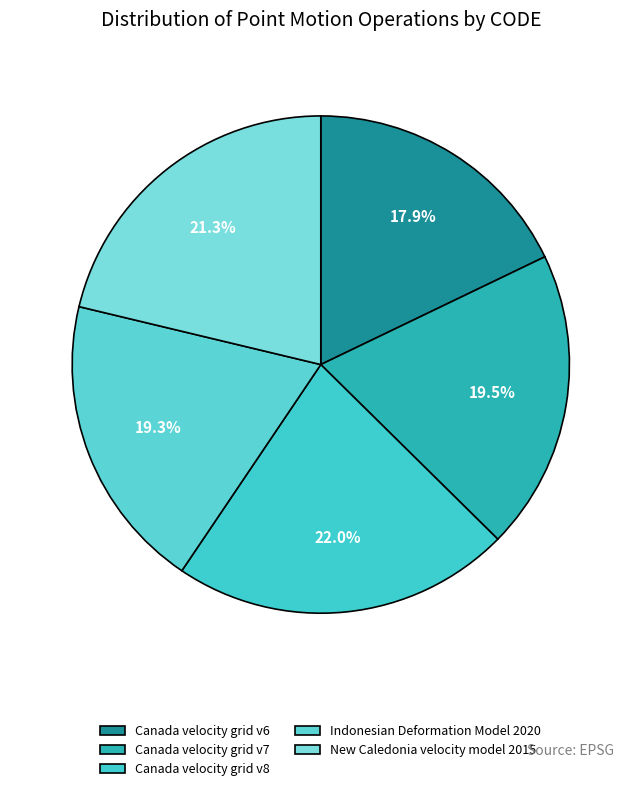

What is the total percentage of Canada velocity grid v8 and Indonesian Deformation Model 2020?

41.4%